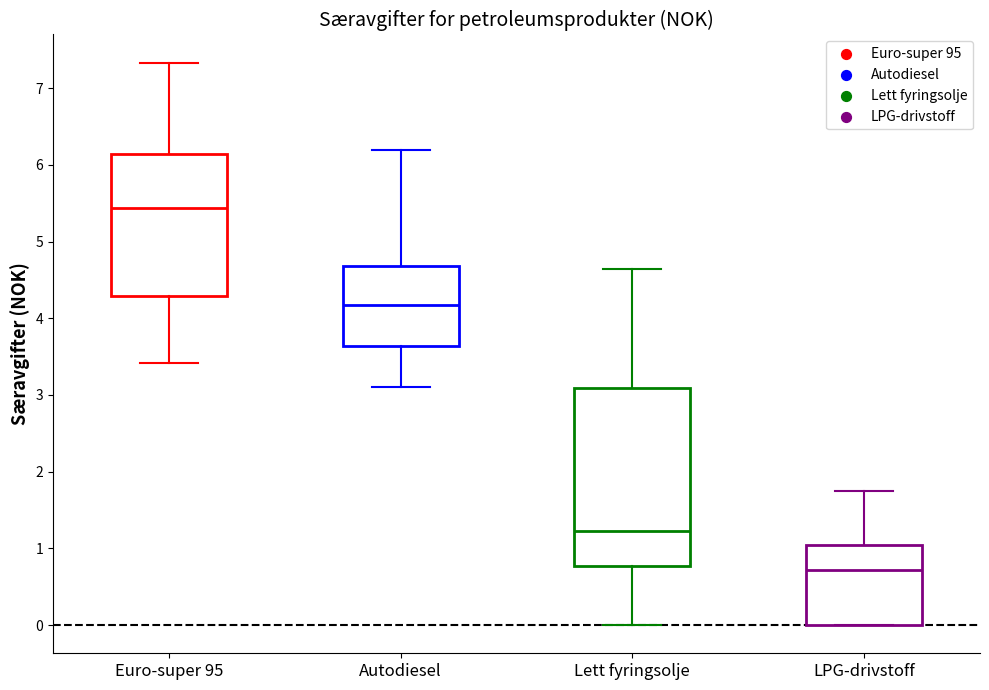

Reading left to right, read every box against the y-axis: the position of its median line, the range the box covers, and the ends of its whiskers. The values are not printed on the chart, so give them approximately, as read against the axis.

Euro-super 95: median 5.4, box 4.3 to 6.1, whiskers 3.4 to 7.3
Autodiesel: median 4.2, box 3.6 to 4.7, whiskers 3.1 to 6.2
Lett fyringsolje: median 1.2, box 0.8 to 3.1, whiskers 0.0 to 4.6
LPG-drivstoff: median 0.7, box 0.0 to 1.1, whiskers 0.0 to 1.7